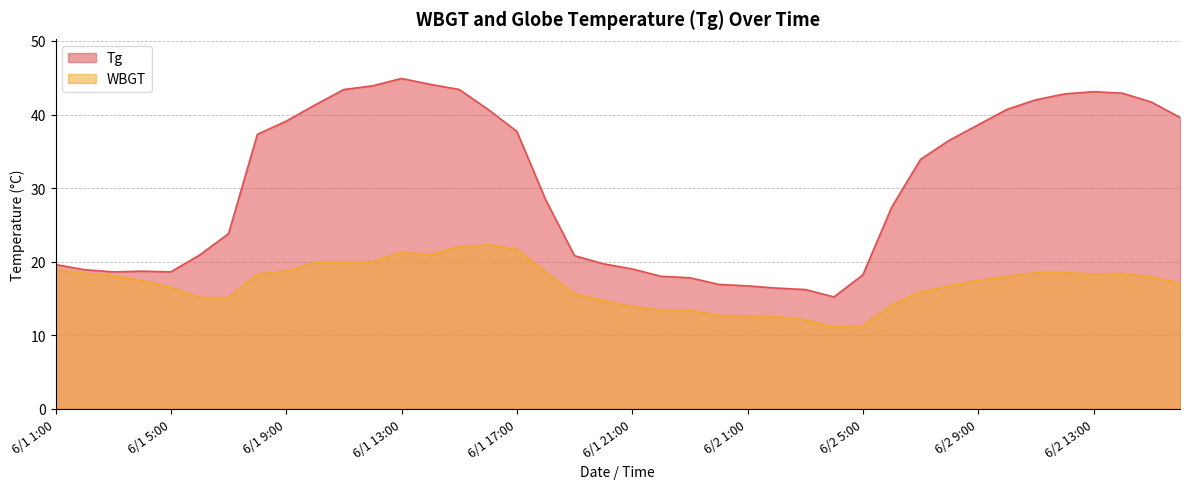

True or false: WBGT and Tg cross at least once.

False